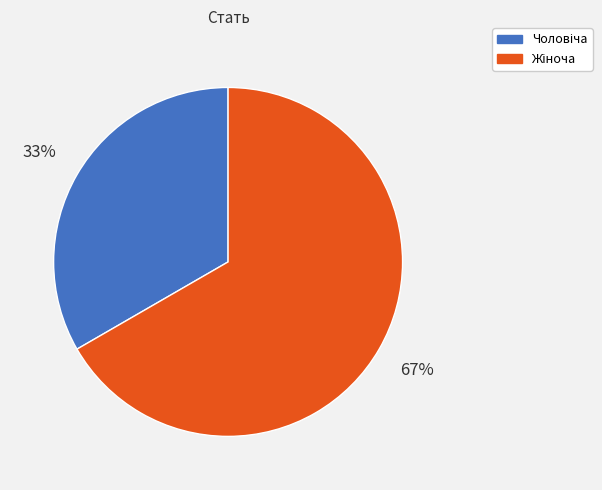

To the nearest percent, what is the average slice percentage?

50%